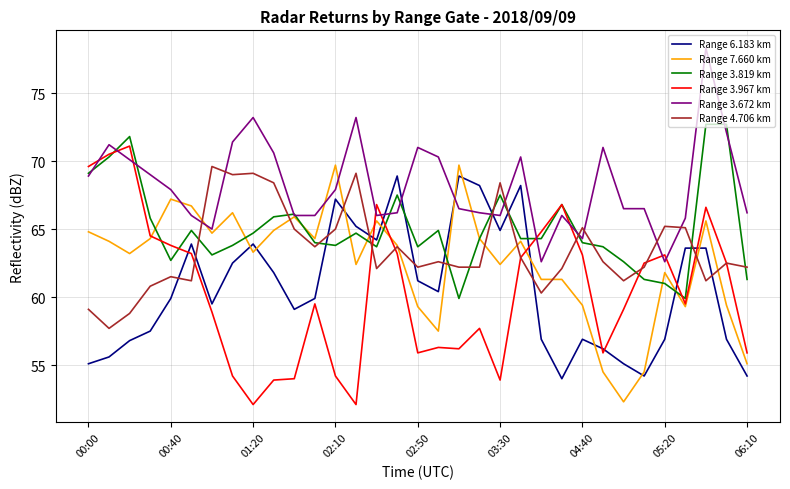

Which series has the largest total across all categories?

Range 3.672 km